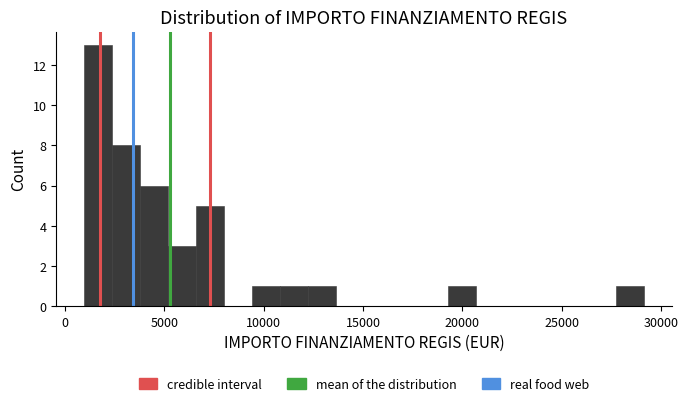

Around what value on the x-axis is the tallest bar? Give the approximate position of its centre, as read against the axis.

1500